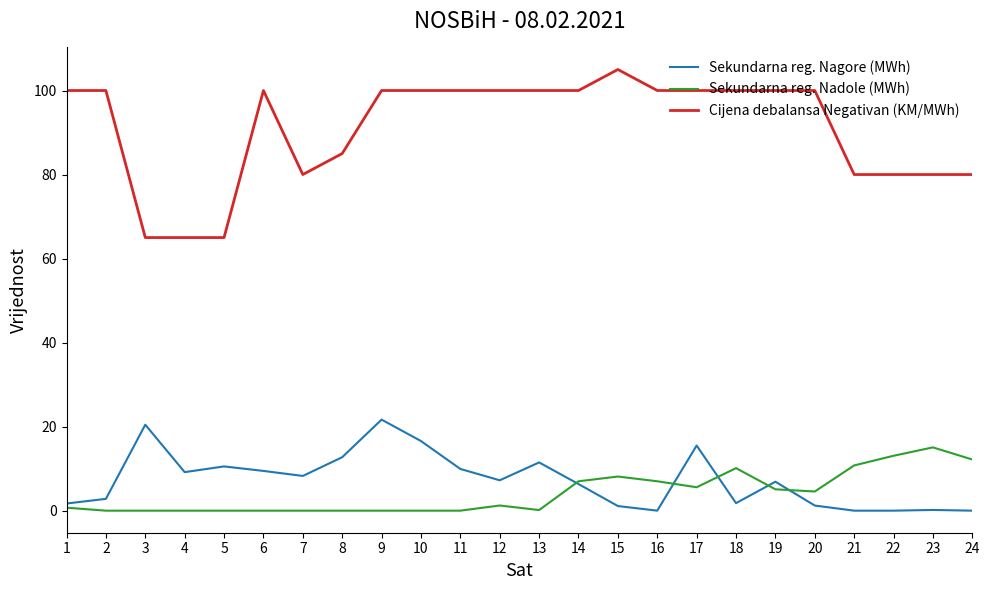

Which series changed the most between 16 and 22?

Cijena debalansa Negativan (KM/MWh)